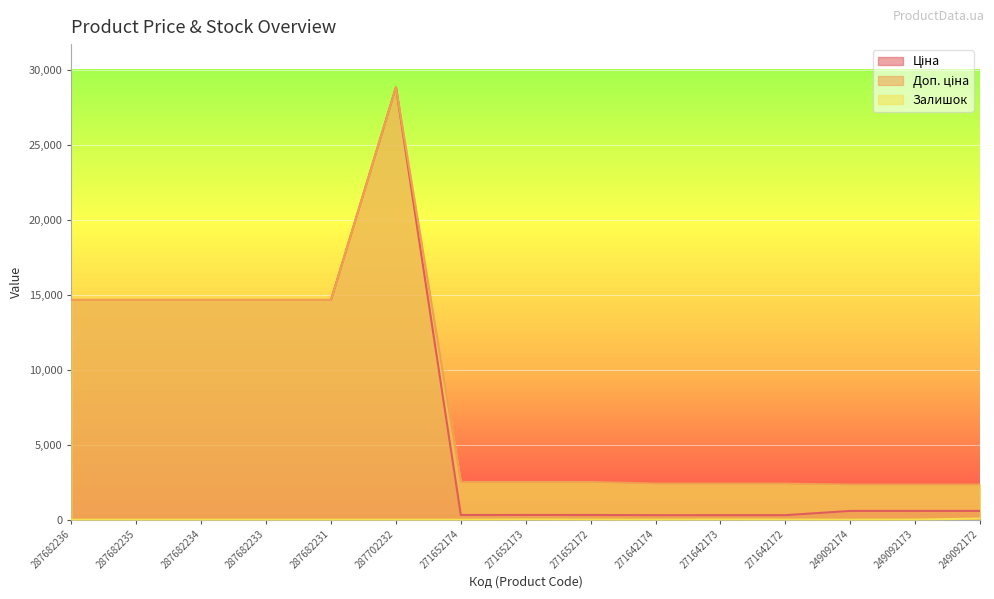

What is the difference between the Ціна values at 287702232 and 287682236?

14172.2